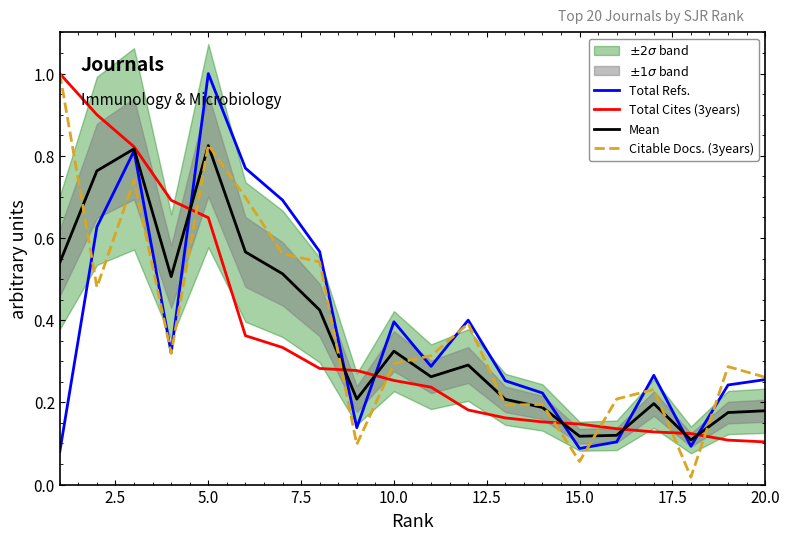

How many Mean values are between 0 and 1?

20